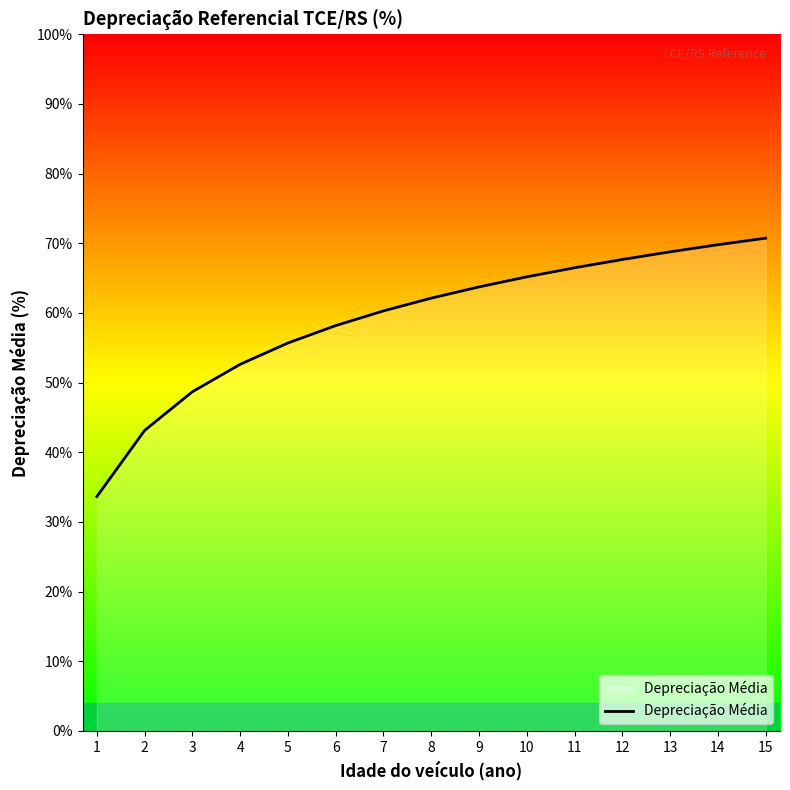

Rank the categories by value from highest to lowest.

15, 14, 13, 12, 11, 10, 9, 8, 7, 6, 5, 4, 3, 2, 1